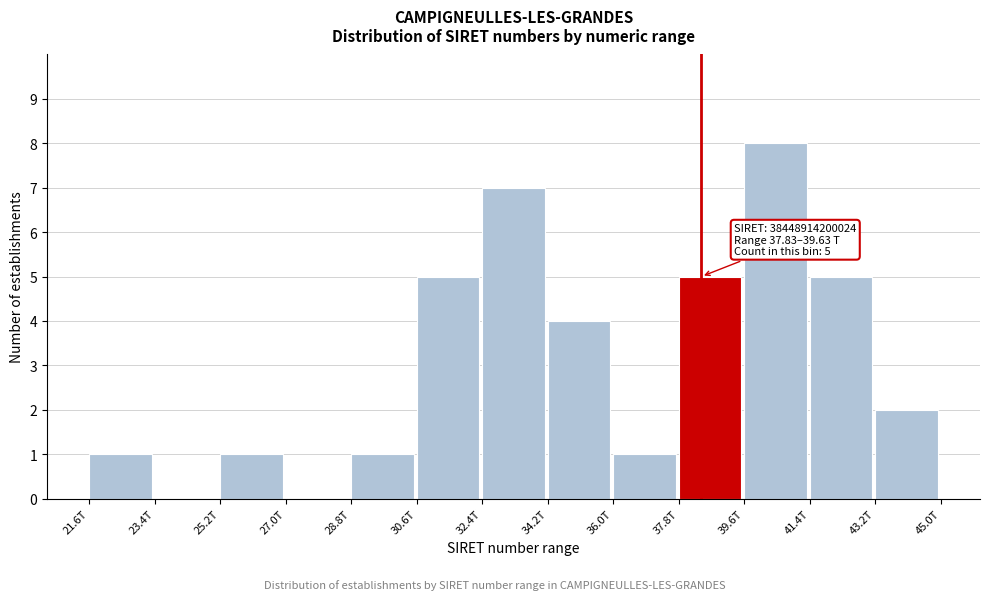

Reading left to right, list all the values displayed in this chart.

21.6T=1	23.4T=0	25.2T=1	27.0T=0	28.8T=1	30.6T=5	32.4T=7	34.2T=4	36.0T=1	37.8T=5	39.6T=8	41.4T=5	43.2T=2